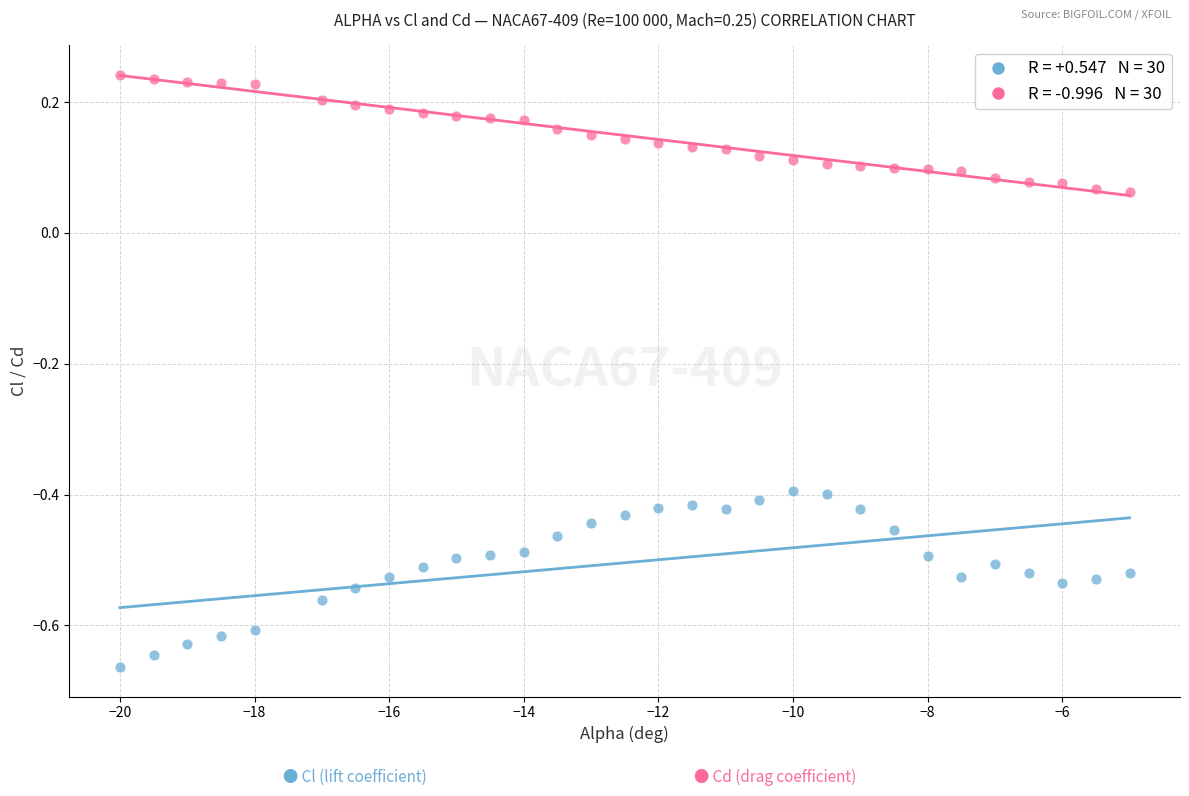

Across all data points, what is the range of X values (max minus min)?

15.0